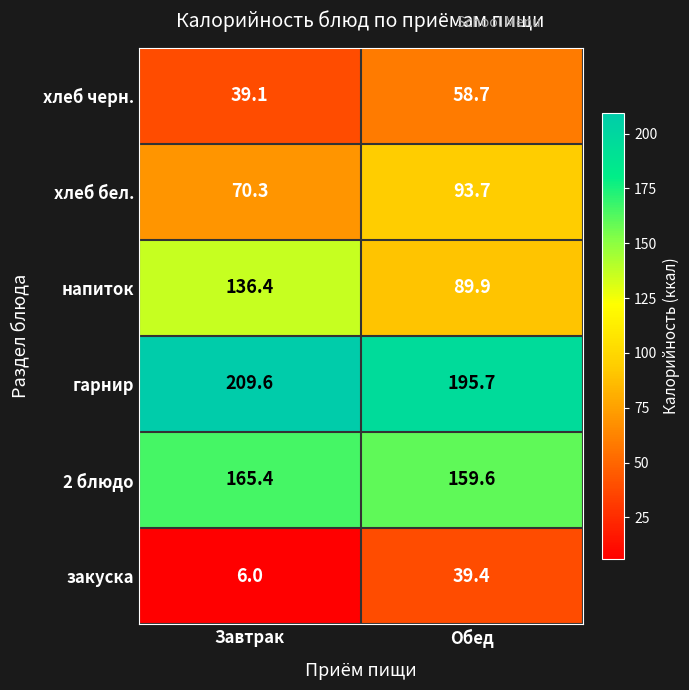

At which category is the sum across all series the highest?

Обед